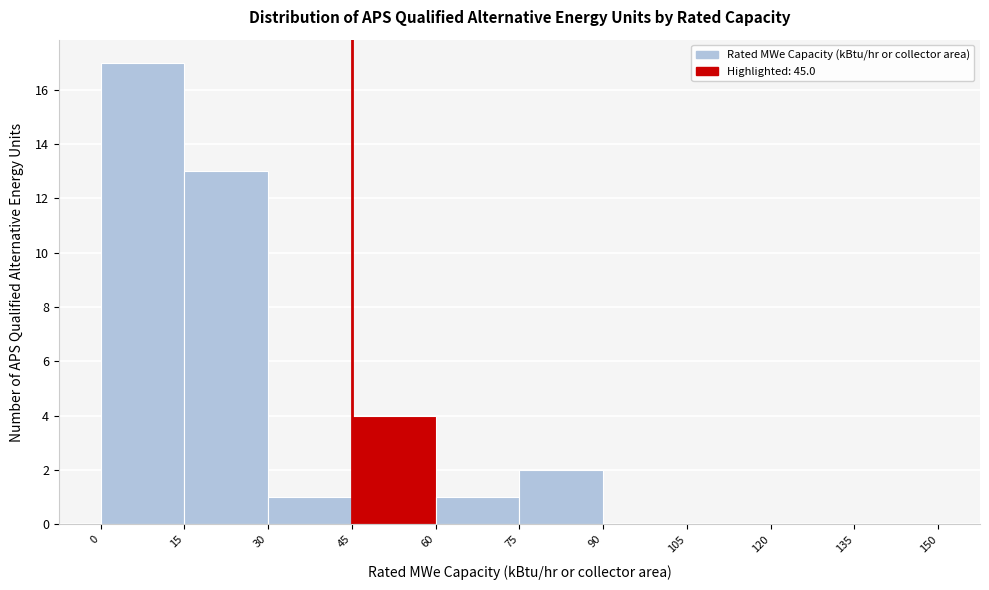

Reading left to right, transcribe this chart: for each bar, give the range it covers on the x-axis and its height. The values are not printed on the chart, so give them approximately, as read against the axis.

0 to 15: 17
15 to 30: 13
30 to 45: 1
45 to 60: 4
60 to 75: 1
75 to 90: 2
90 to 105: 0
105 to 120: 0
120 to 135: 0
135 to 150: 0